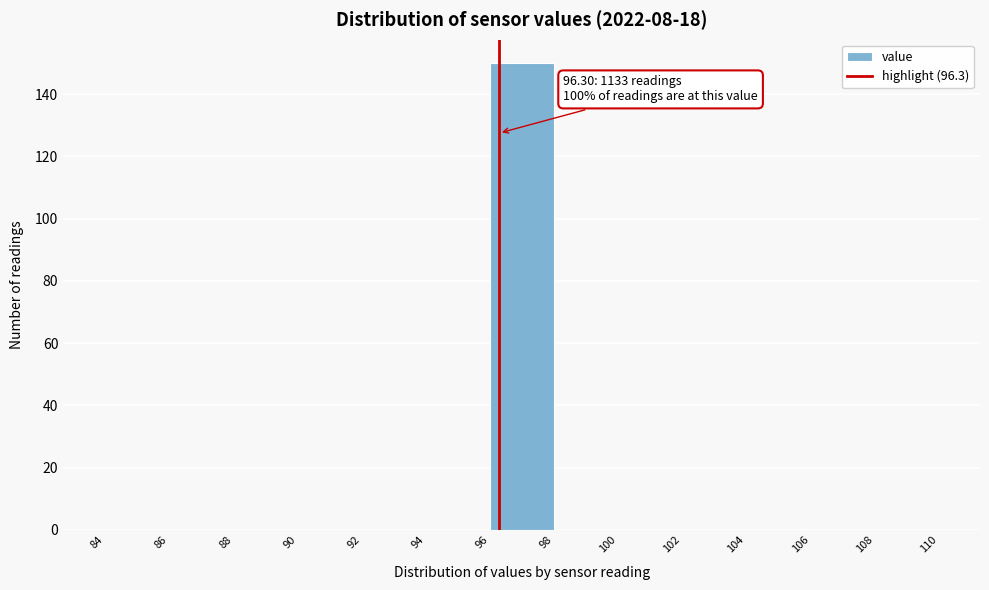

Over which range of the x-axis is the bar tallest?

96 to 98